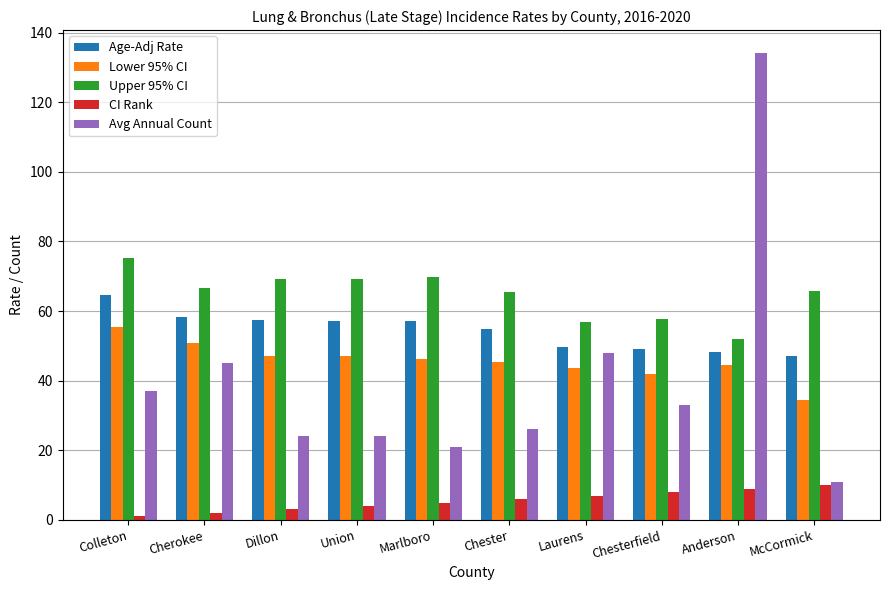

What is the label of the 3rd bar from the left?

Dillon